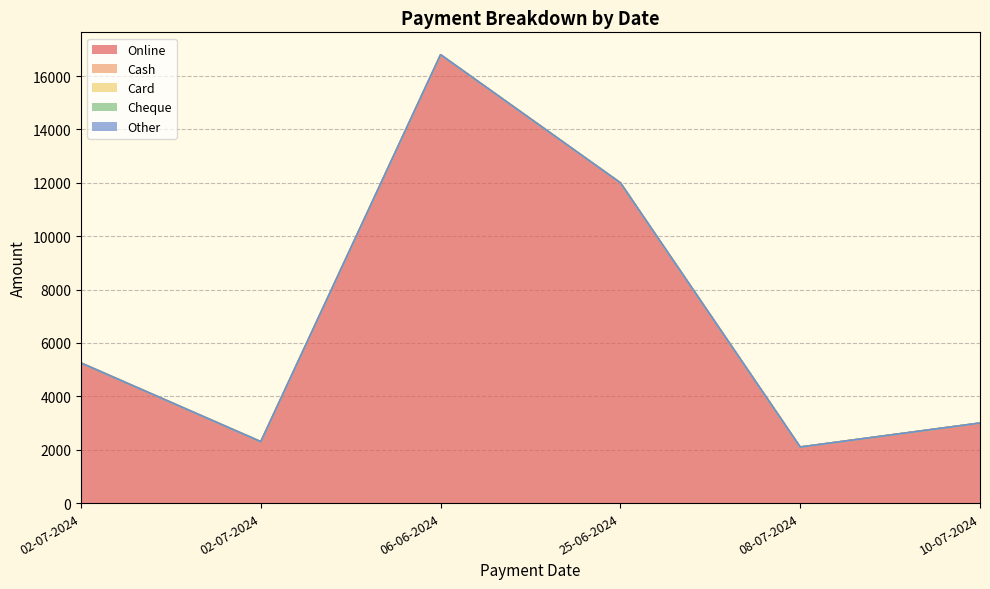

How many series are shown in this chart?

5